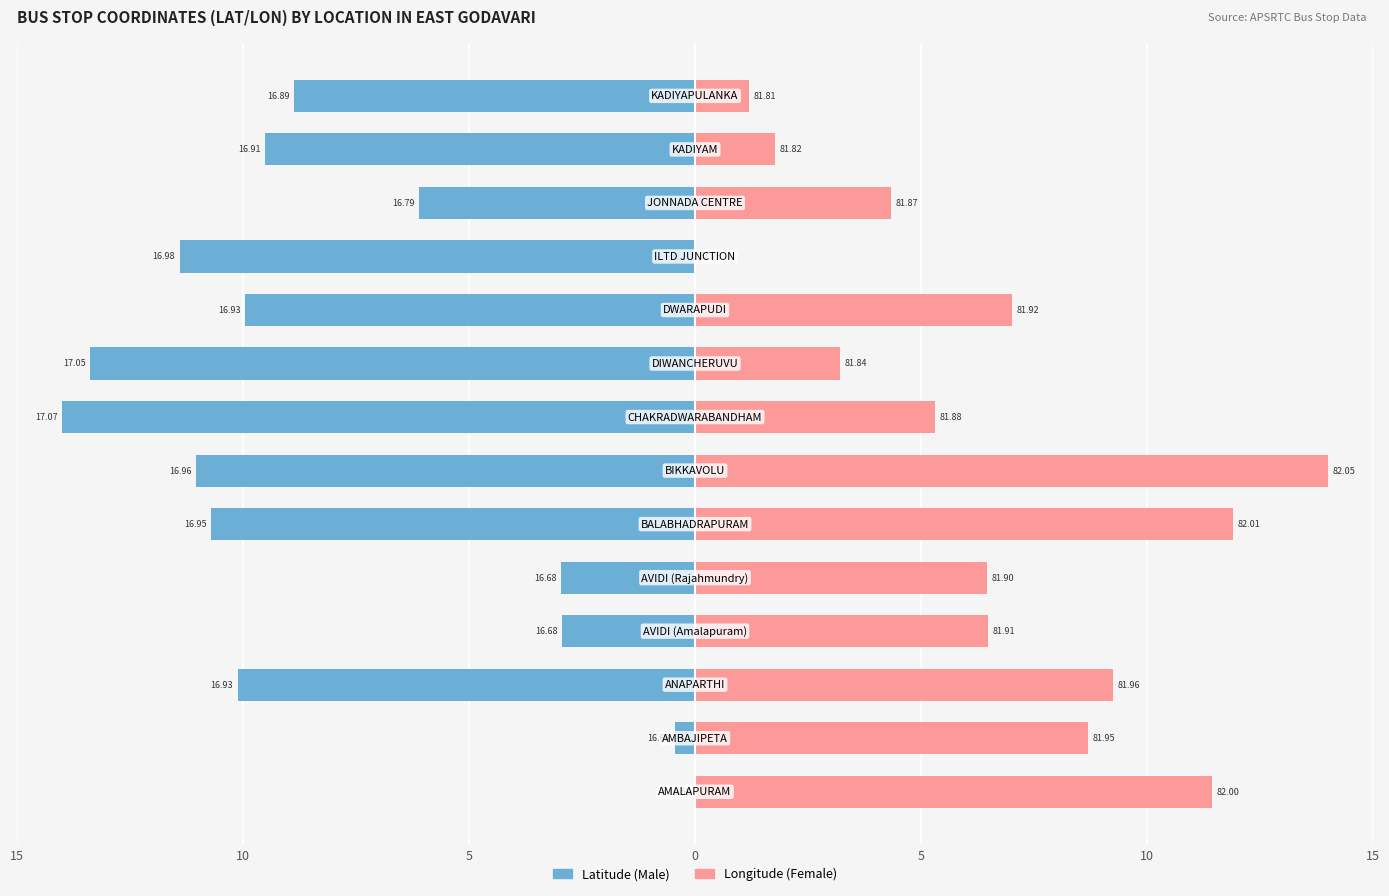

What is the difference between the maximum and minimum values in the Female series?

14.0